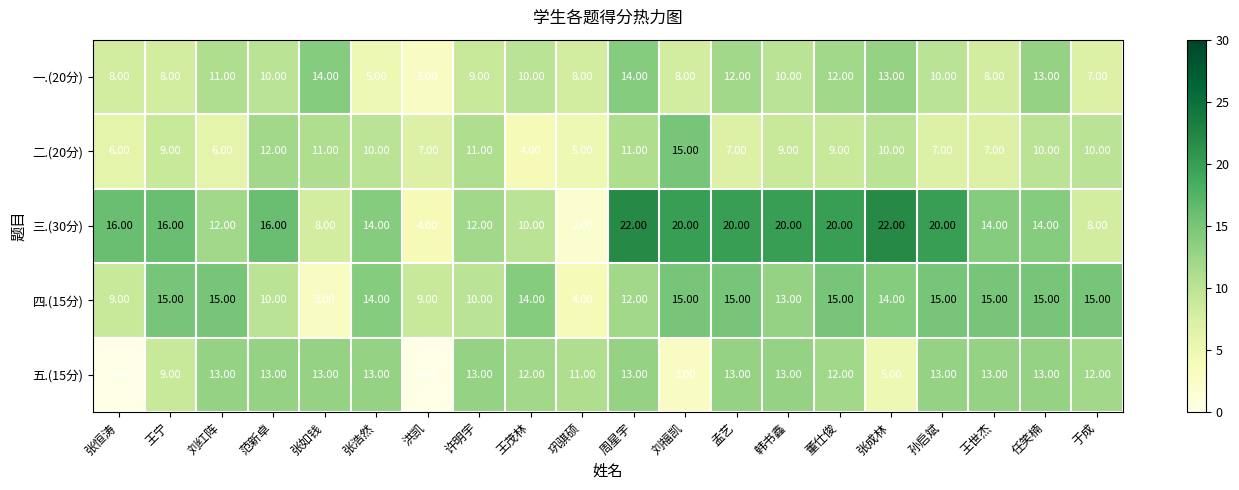

At how many categories does at least one series exceed 7?

20